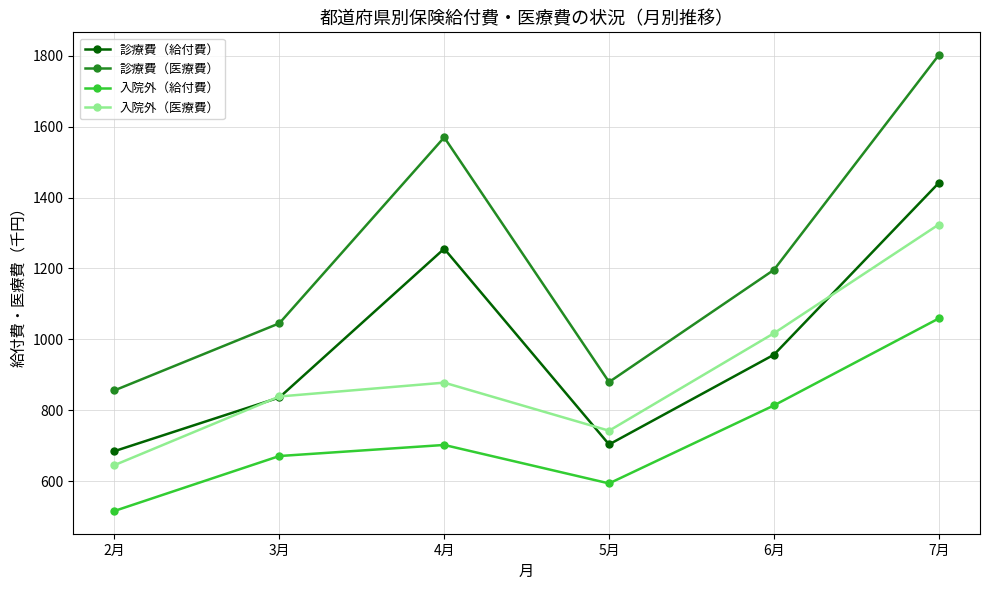

Rank the categories by 診療費（給付費） value from lowest to highest.

2月, 5月, 3月, 6月, 4月, 7月